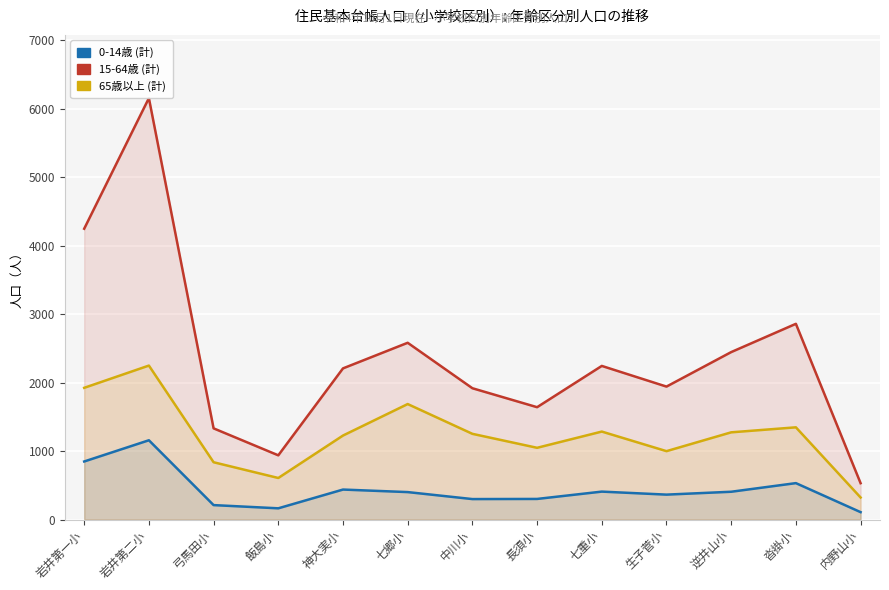

What is the highest value of the 65歳以上 (計) series?

2249